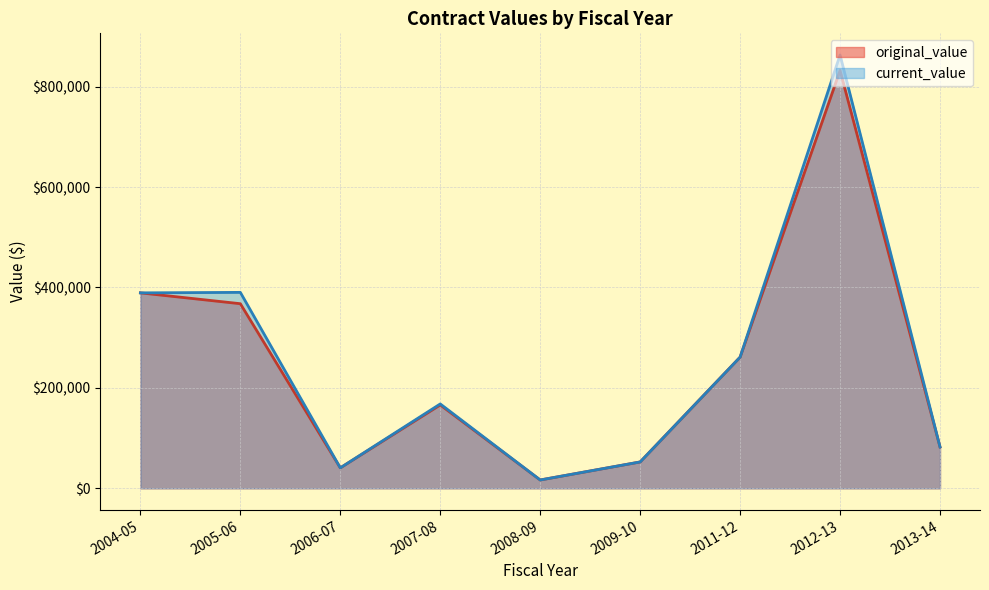

Which series changed the most between 2004-05 and 2006-07?

original_value